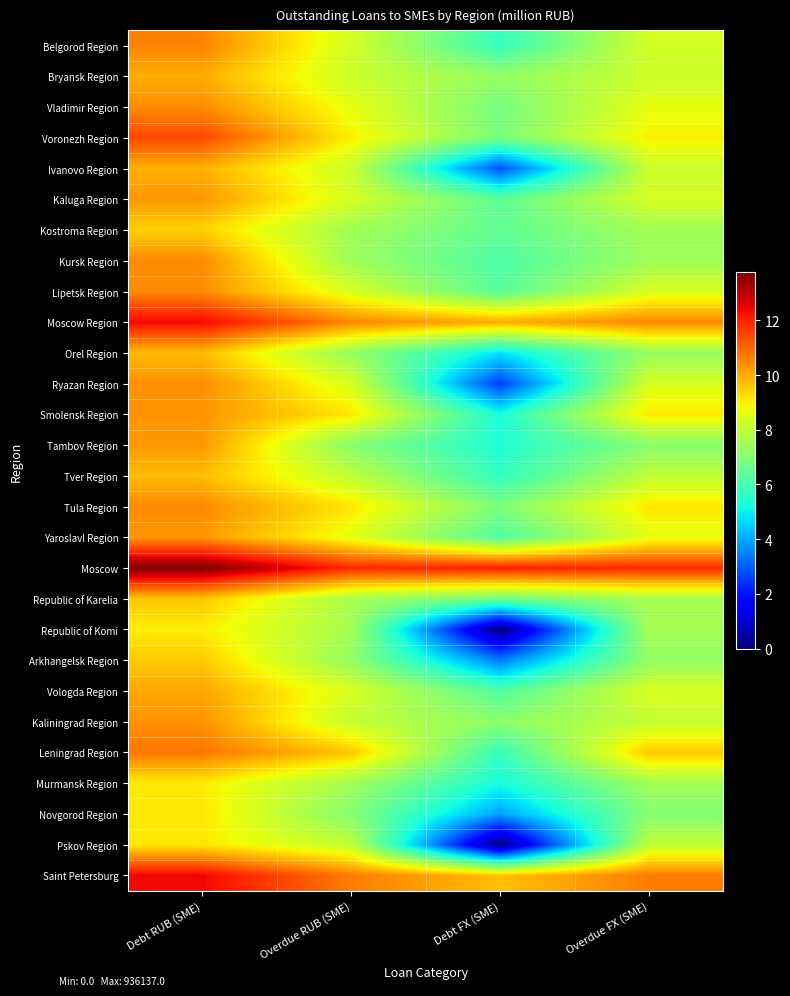

Reading left to right, transcribe all the data shown in this chart.

Belgorod Region: Debt RUB (SME)=10.6	Overdue RUB (SME)=8.3	Debt FX (SME)=5.7	Overdue FX (SME)=8.3
Bryansk Region: Debt RUB (SME)=10.0	Overdue RUB (SME)=8.2	Debt FX (SME)=7.3	Overdue FX (SME)=8.2
Vladimir Region: Debt RUB (SME)=10.4	Overdue RUB (SME)=8.6	Debt FX (SME)=6.8	Overdue FX (SME)=8.6
Voronezh Region: Debt RUB (SME)=11.5	Overdue RUB (SME)=9.0	Debt FX (SME)=6.8	Overdue FX (SME)=9.0
Ivanovo Region: Debt RUB (SME)=9.9	Overdue RUB (SME)=8.2	Debt FX (SME)=2.8	Overdue FX (SME)=8.2
Kaluga Region: Debt RUB (SME)=10.3	Overdue RUB (SME)=8.4	Debt FX (SME)=6.4	Overdue FX (SME)=8.4
Kostroma Region: Debt RUB (SME)=9.4	Overdue RUB (SME)=7.5	Debt FX (SME)=6.4	Overdue FX (SME)=7.5
Kursk Region: Debt RUB (SME)=10.5	Overdue RUB (SME)=7.5	Debt FX (SME)=6.1	Overdue FX (SME)=7.5
Lipetsk Region: Debt RUB (SME)=10.5	Overdue RUB (SME)=8.4	Debt FX (SME)=6.3	Overdue FX (SME)=8.4
Moscow Region: Debt RUB (SME)=12.4	Overdue RUB (SME)=10.5	Debt FX (SME)=10.0	Overdue FX (SME)=10.5
Orel Region: Debt RUB (SME)=9.8	Overdue RUB (SME)=7.3	Debt FX (SME)=4.8	Overdue FX (SME)=7.3
Ryazan Region: Debt RUB (SME)=10.4	Overdue RUB (SME)=8.4	Debt FX (SME)=2.6	Overdue FX (SME)=8.4
Smolensk Region: Debt RUB (SME)=10.3	Overdue RUB (SME)=9.1	Debt FX (SME)=5.2	Overdue FX (SME)=9.1
Tambov Region: Debt RUB (SME)=10.3	Overdue RUB (SME)=7.1	Debt FX (SME)=5.4	Overdue FX (SME)=7.1
Tver Region: Debt RUB (SME)=9.7	Overdue RUB (SME)=8.0	Debt FX (SME)=5.6	Overdue FX (SME)=8.0
Tula Region: Debt RUB (SME)=10.5	Overdue RUB (SME)=9.1	Debt FX (SME)=6.9	Overdue FX (SME)=9.1
Yaroslavl Region: Debt RUB (SME)=10.3	Overdue RUB (SME)=8.6	Debt FX (SME)=6.2	Overdue FX (SME)=8.6
Moscow: Debt RUB (SME)=13.7	Overdue RUB (SME)=11.9	Debt FX (SME)=12.0	Overdue FX (SME)=11.9
Republic of Karelia: Debt RUB (SME)=9.6	Overdue RUB (SME)=7.6	Debt FX (SME)=6.8	Overdue FX (SME)=7.6
Republic of Komi: Debt RUB (SME)=9.0	Overdue RUB (SME)=7.6	Debt FX (SME)=0.0	Overdue FX (SME)=7.6
Arkhangelsk Region: Debt RUB (SME)=9.6	Overdue RUB (SME)=7.3	Debt FX (SME)=3.4	Overdue FX (SME)=7.3
Vologda Region: Debt RUB (SME)=10.1	Overdue RUB (SME)=8.4	Debt FX (SME)=6.2	Overdue FX (SME)=8.4
Kaliningrad Region: Debt RUB (SME)=10.4	Overdue RUB (SME)=8.1	Debt FX (SME)=7.2	Overdue FX (SME)=8.1
Leningrad Region: Debt RUB (SME)=10.8	Overdue RUB (SME)=9.6	Debt FX (SME)=5.7	Overdue FX (SME)=9.6
Murmansk Region: Debt RUB (SME)=9.1	Overdue RUB (SME)=7.5	Debt FX (SME)=5.2	Overdue FX (SME)=7.5
Novgorod Region: Debt RUB (SME)=9.1	Overdue RUB (SME)=7.0	Debt FX (SME)=3.9	Overdue FX (SME)=7.0
Pskov Region: Debt RUB (SME)=9.1	Overdue RUB (SME)=8.0	Debt FX (SME)=0.0	Overdue FX (SME)=8.0
Saint Petersburg: Debt RUB (SME)=12.4	Overdue RUB (SME)=10.7	Debt FX (SME)=9.7	Overdue FX (SME)=10.7